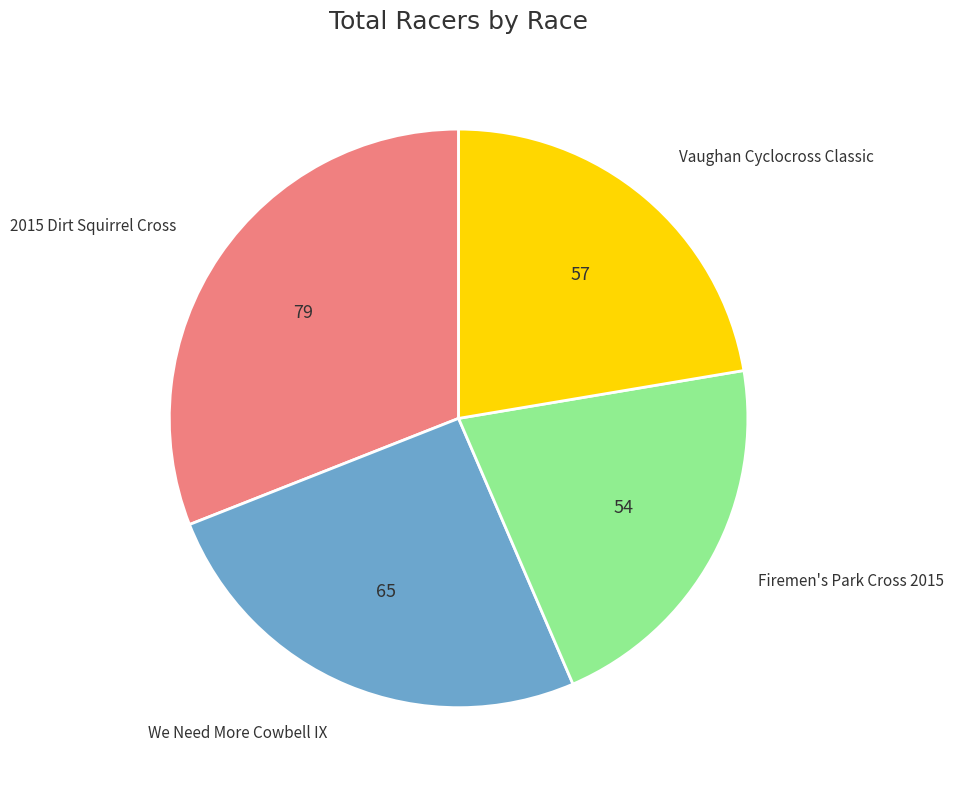

Is there a majority slice in this chart?

No